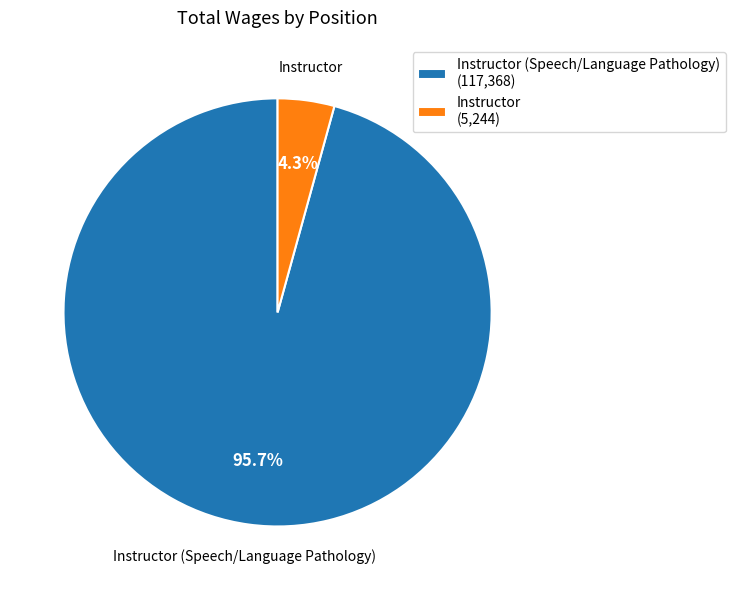

Is it true that Instructor is 4% of the pie?

True